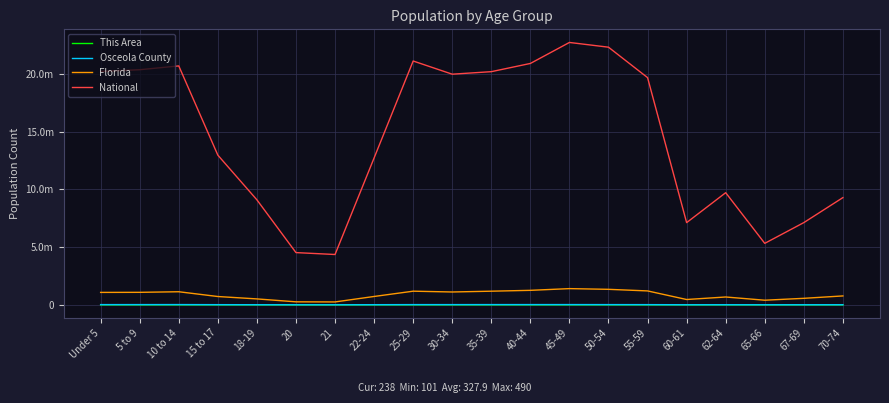

What are all the series names shown in the legend?

This Area, Osceola County, Florida, National